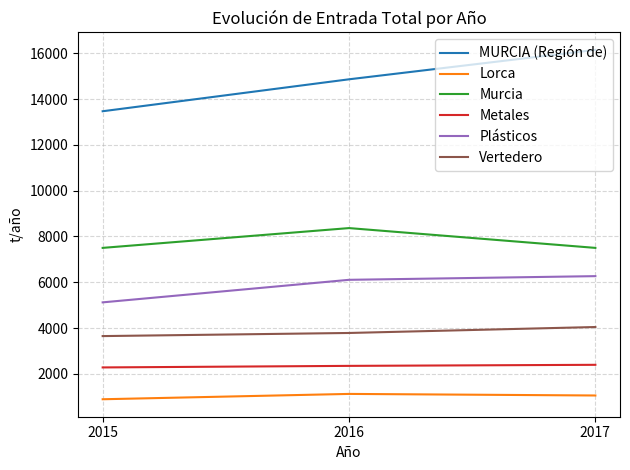

What is the difference between the maximum and minimum values in the Murcia series?

864.4